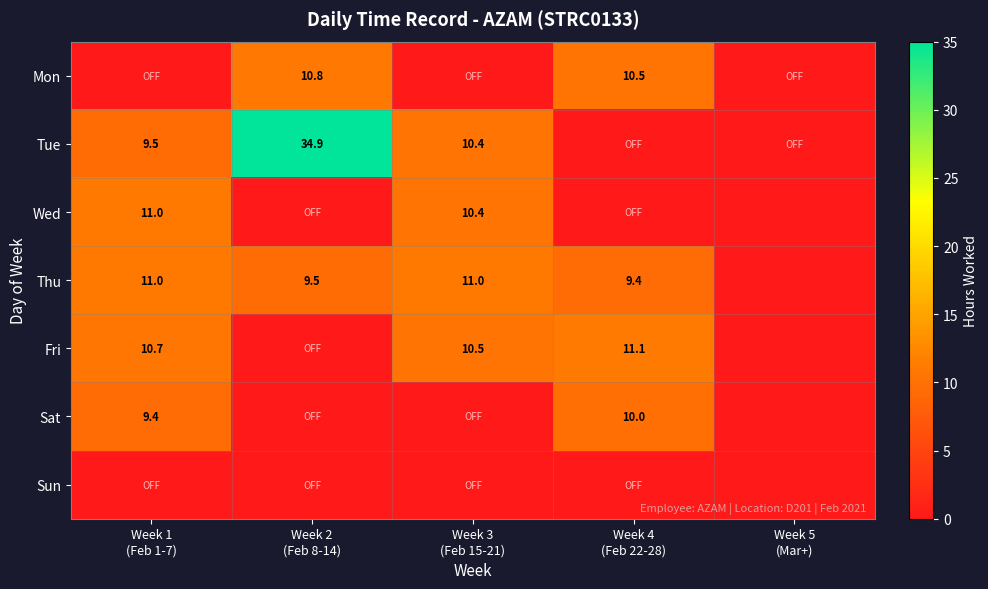

True or false: Mon has a value of 0.0 at Week 1 (Feb 1-7).

True